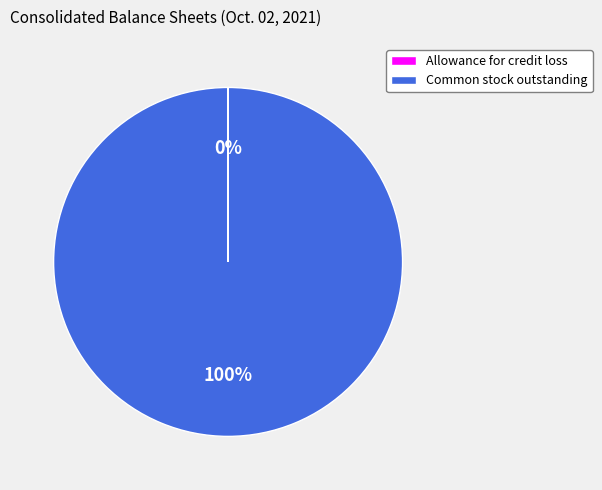

Which slice is the largest?

Common stock outstanding